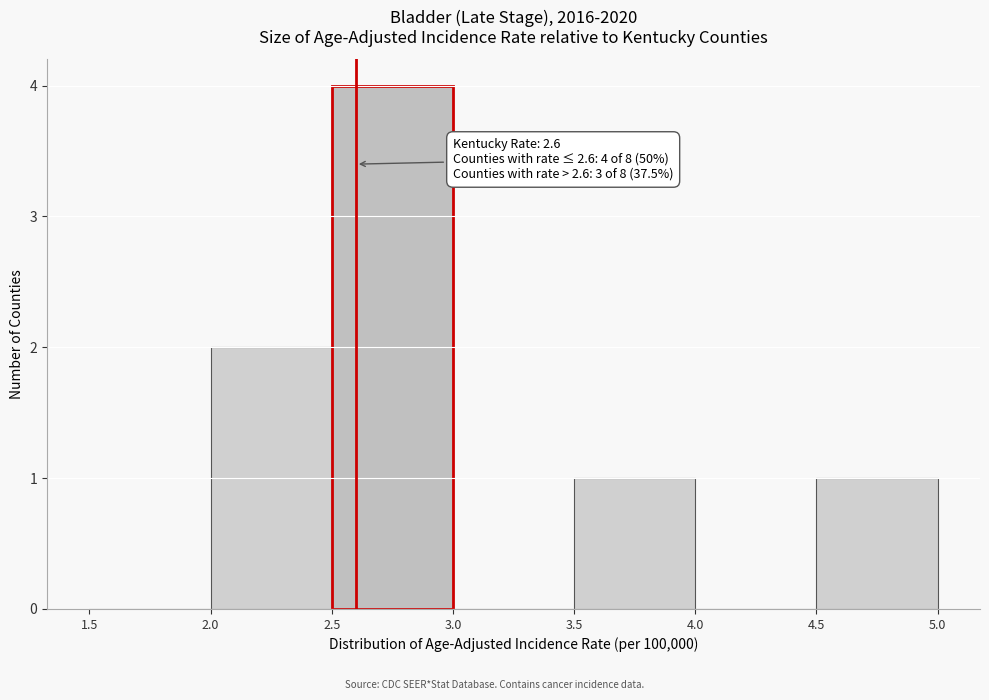

Over which range of the x-axis is the bar tallest?

2.5 to 3.0